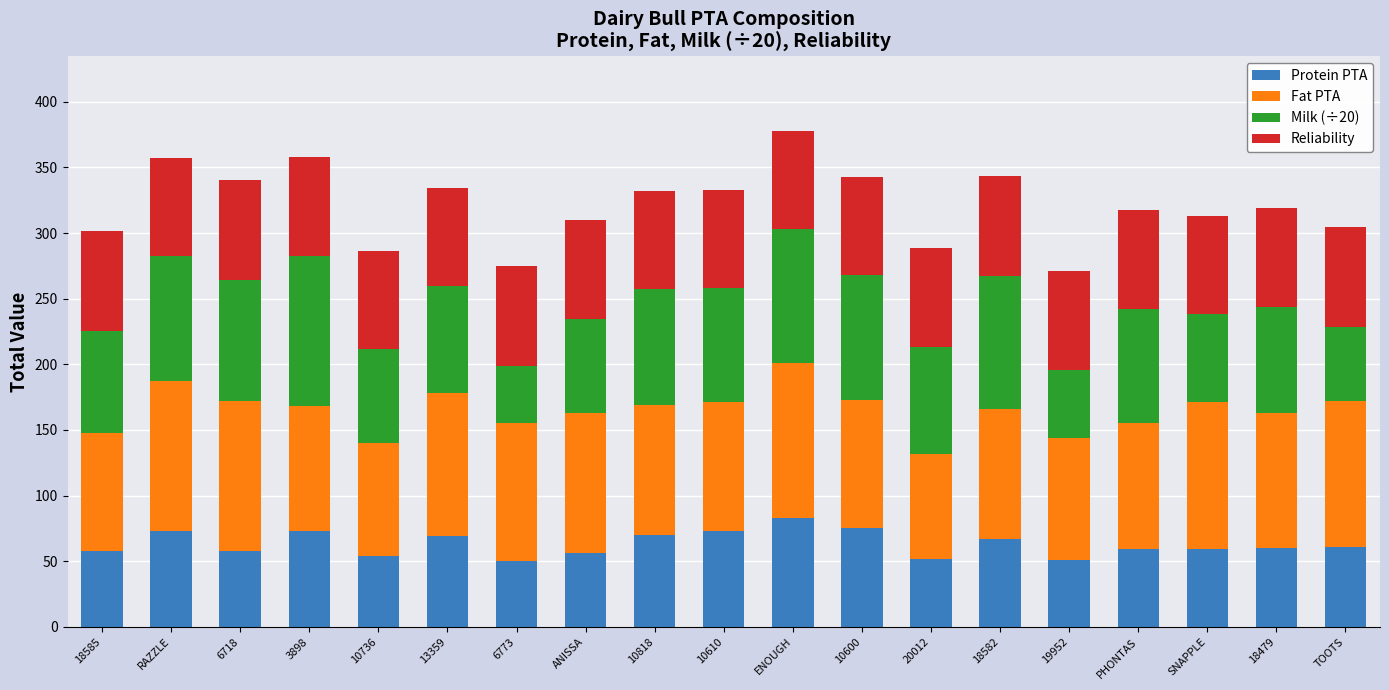

The value of Protein PTA at 10818 is 70.0. True or false?

True